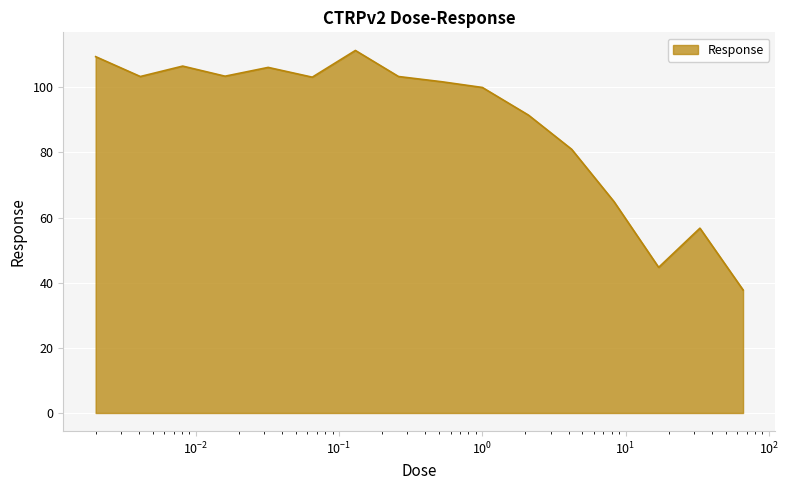

What is the maximum value shown in the chart?

111.3